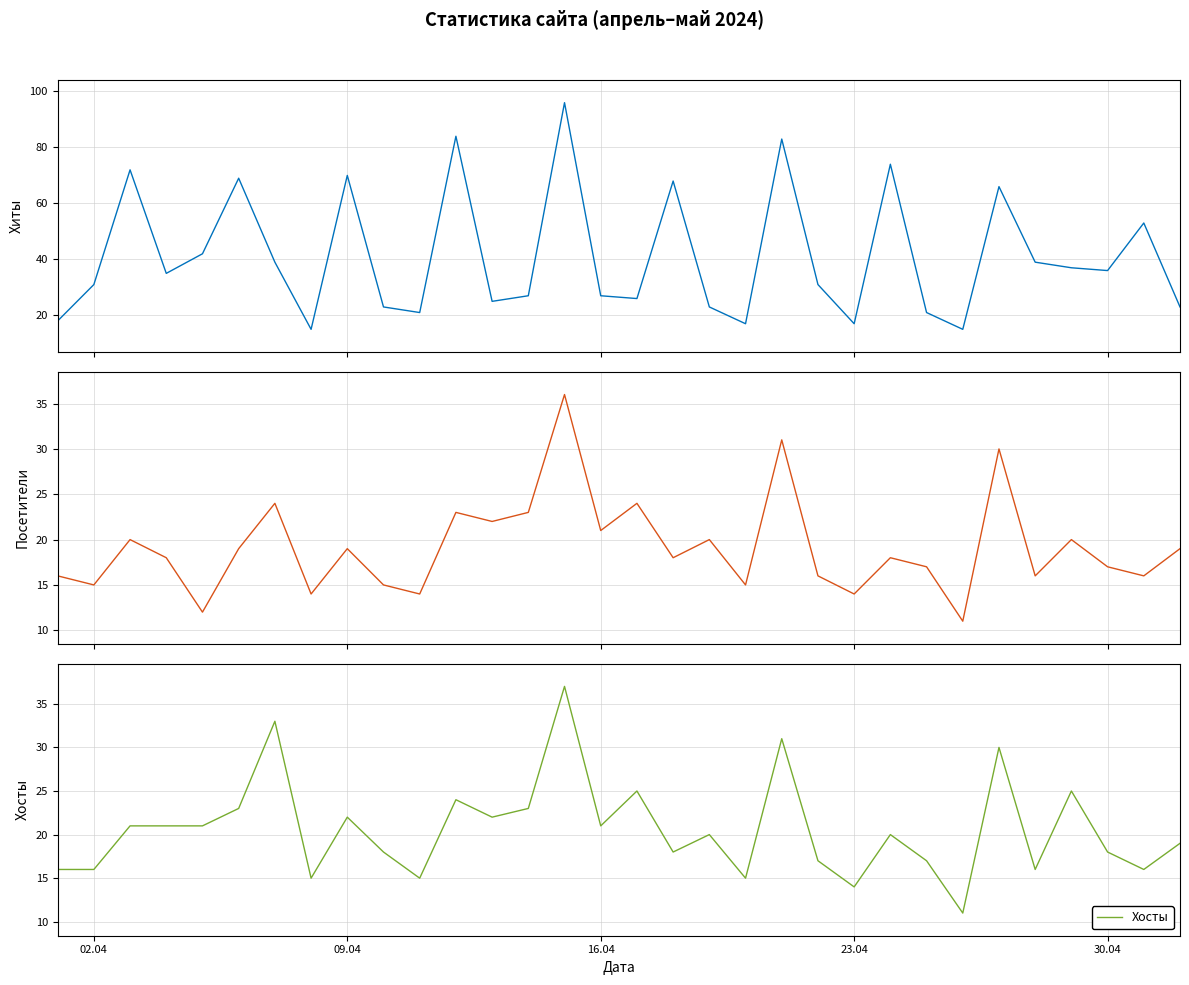

Reading left to right, what are all the values shown in this chart?

Хиты: 18	31	72	35	42	69	39	15	70	23	21	84	25	27	96	27	26	68	23	17	83	31	17	74	21	15	66	39	37	36	53	23
Посетители: 16	15	20	18	12	19	24	14	19	15	14	23	22	23	36	21	24	18	20	15	31	16	14	18	17	11	30	16	20	17	16	19
Хосты: 16	16	21	21	21	23	33	15	22	18	15	24	22	23	37	21	25	18	20	15	31	17	14	20	17	11	30	16	25	18	16	19